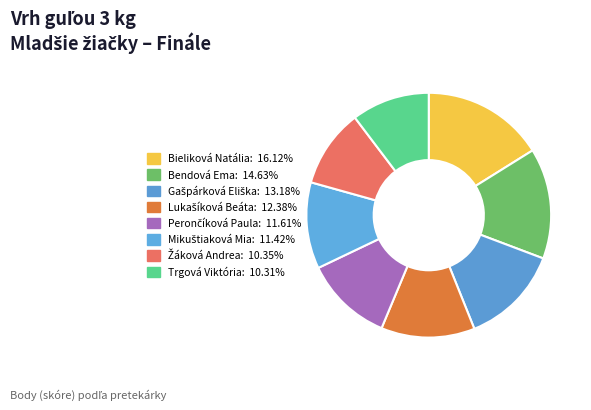

How many slices are in this pie chart?

8